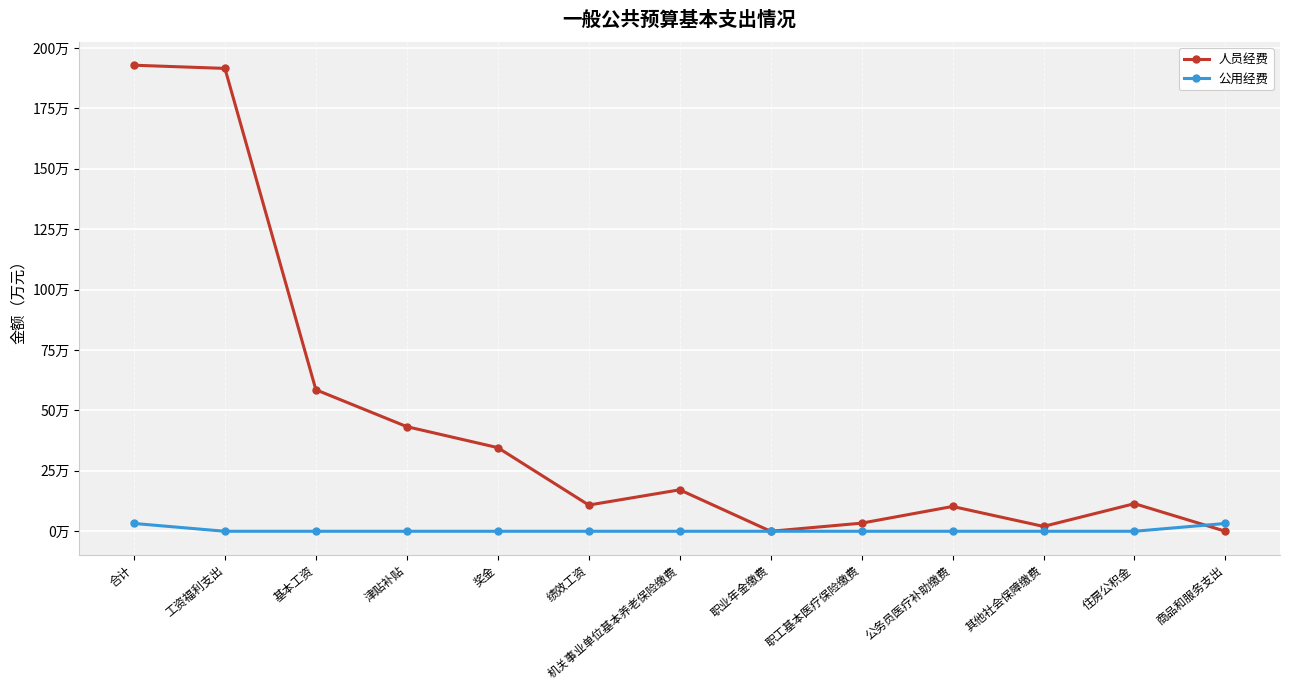

What is the total value across all series at 其他社会保障缴费?

2.0